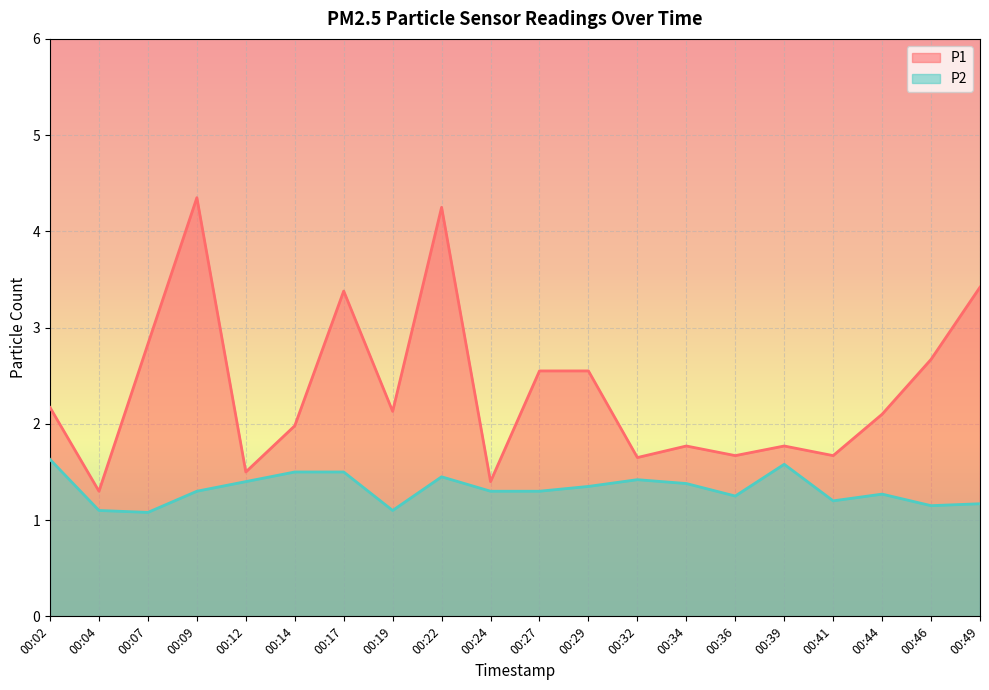

At which label does P2 reach its minimum?

00:07